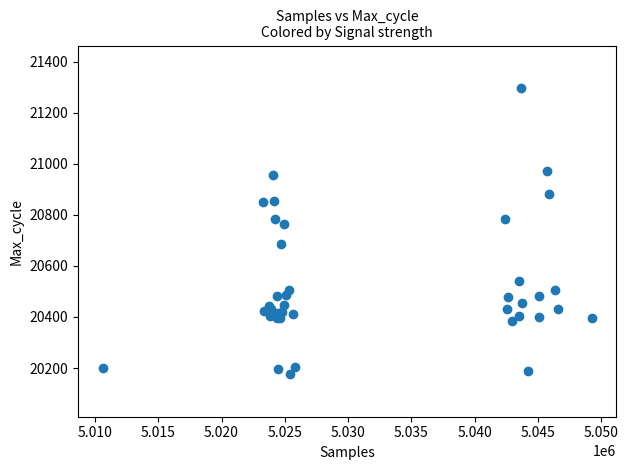

What Y value in the scatter plot is closest to 20736?

20764